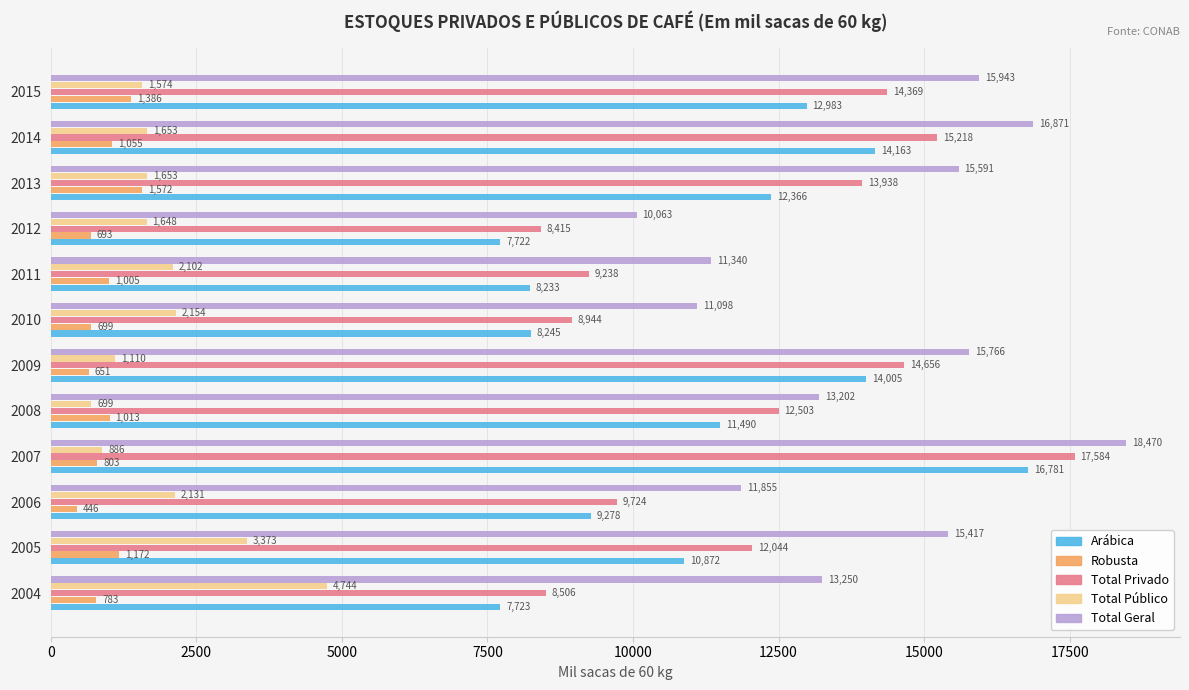

Is it true that Total Privado equals 13870.6 at 2012?

False